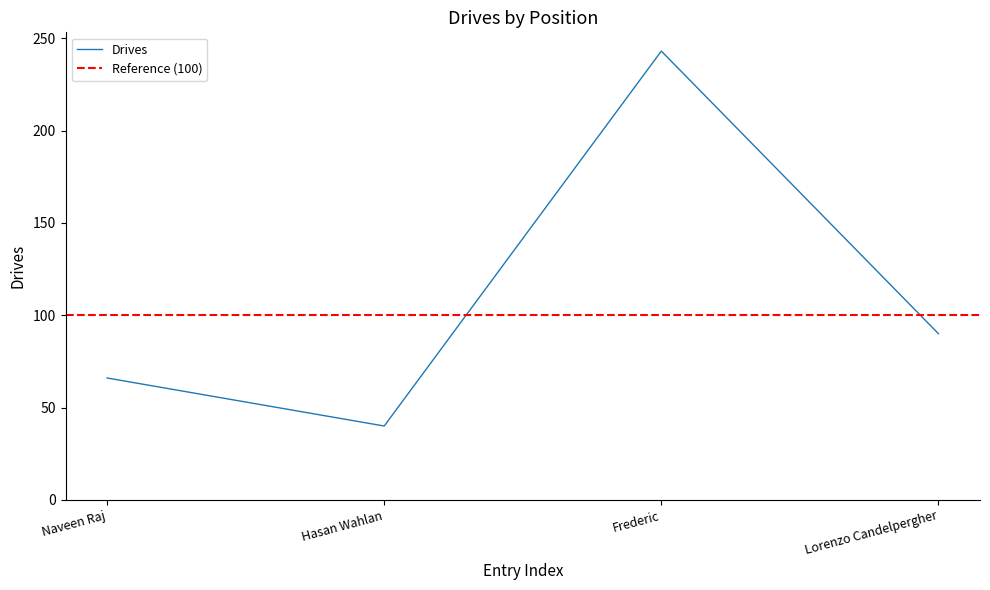

What is the maximum value shown in the chart?

243